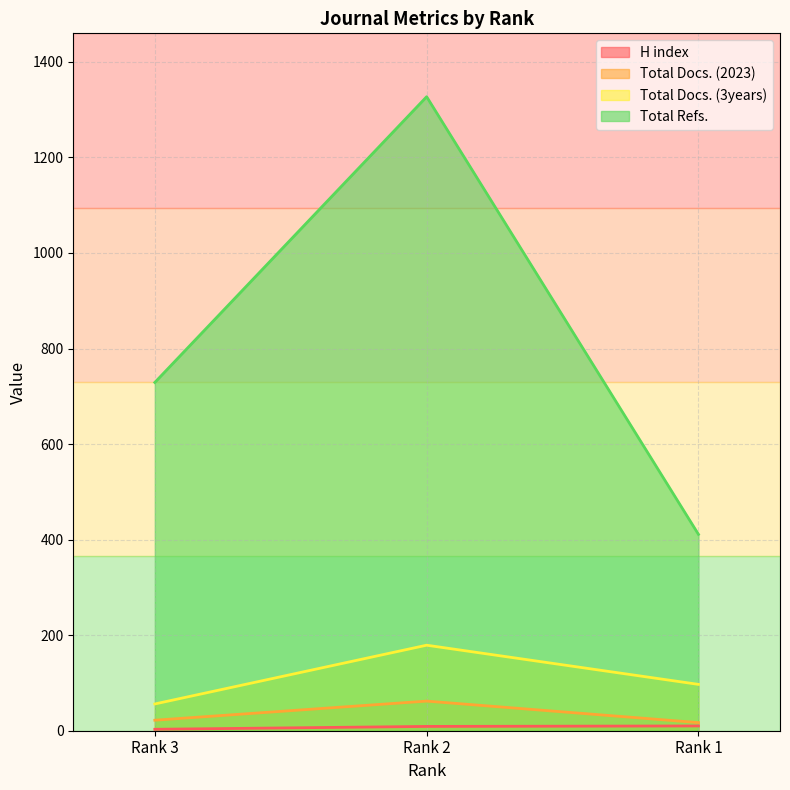

What is the sum of the Total Refs. values at Rank 3 and Rank 1?

1140